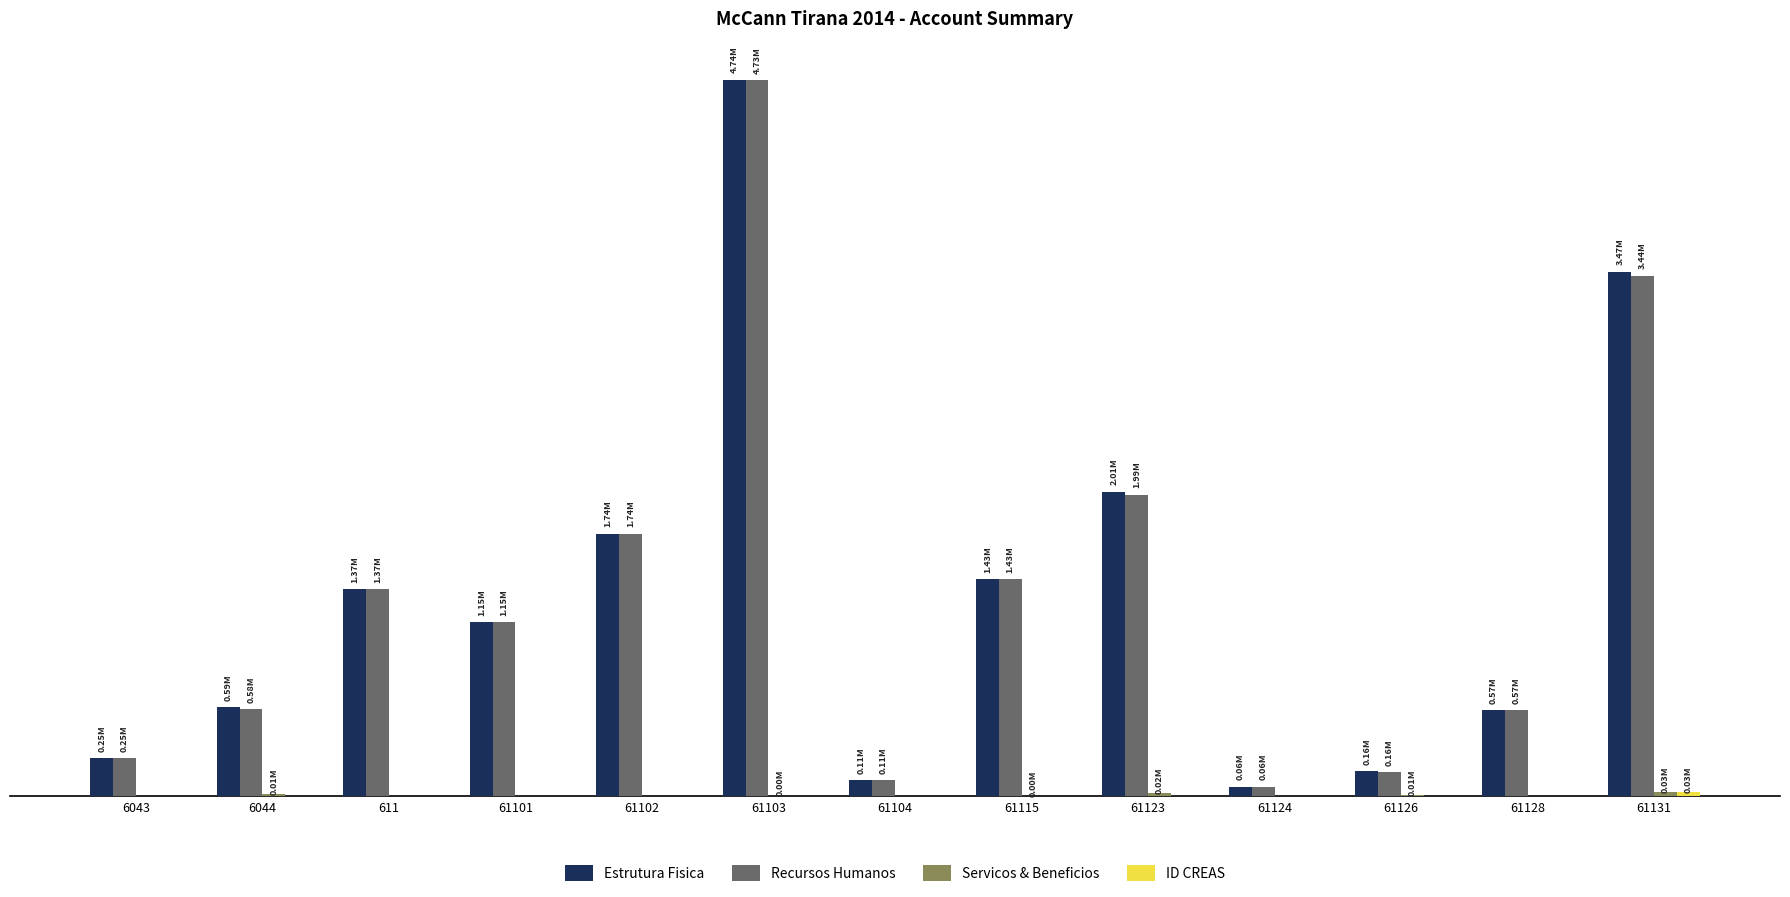

Which category has the lowest value in the ID CREAS series?

6043